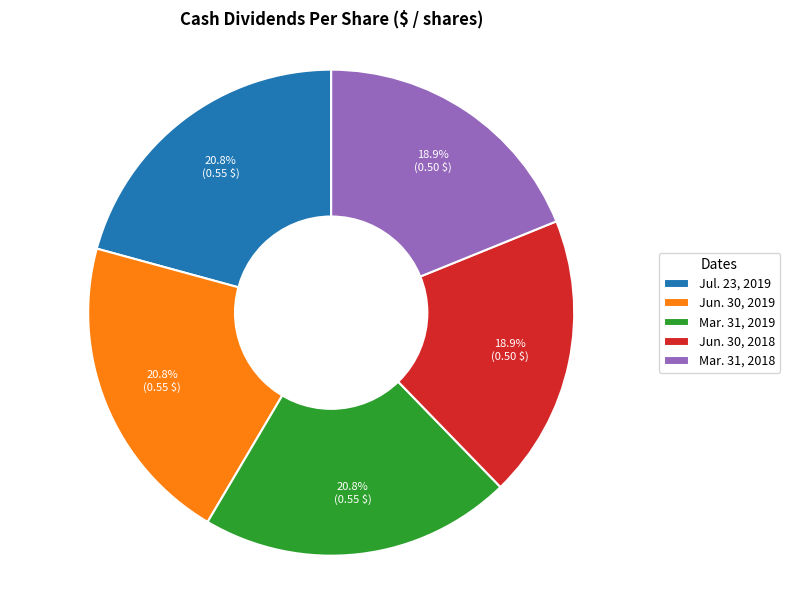

What percentage is the Mar. 31, 2018 slice, to the nearest percent?

19%